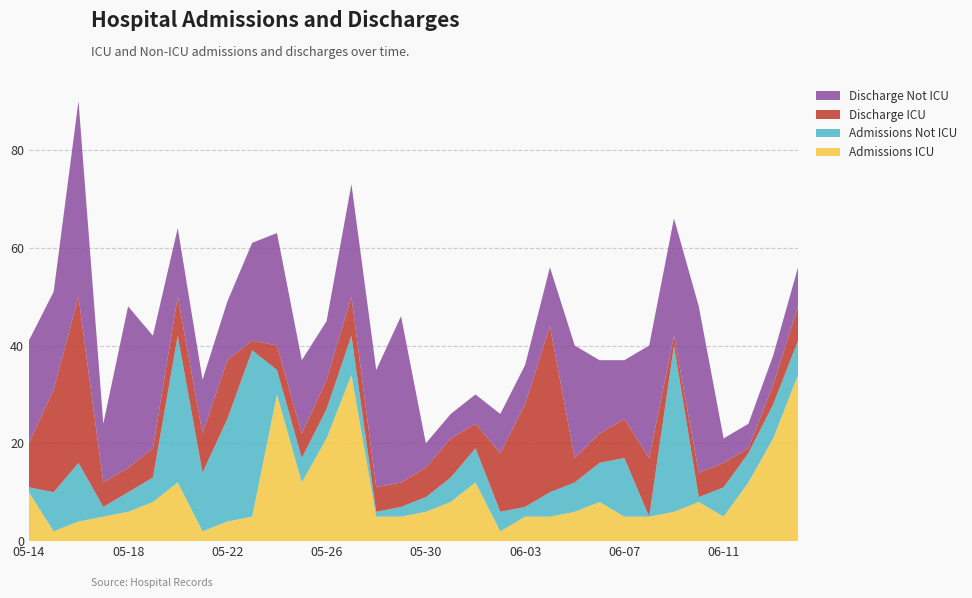

Reading left to right, extract all data points from this chart.

Admissions ICU: 10	2	4	5	6	8	12	2	4	5	30	12	21	34	5	5	6	8	12	2	5	5	6	8	5	5	6	8	5	12	21	34
Admissions Not ICU: 1	8	12	2	4	5	30	12	21	34	5	5	6	8	1	2	3	5	7	4	2	5	6	8	12	0	34	1	6	6	7	7
Discharge ICU: 9	21	34	5	5	6	8	8	12	2	5	5	6	8	5	5	6	8	5	12	21	34	5	6	8	12	2	5	5	1	4	7
Discharge Not ICU: 21	20	40	12	33	23	14	11	12	20	23	15	12	23	24	34	5	5	6	8	8	12	23	15	12	23	24	34	5	5	6	8